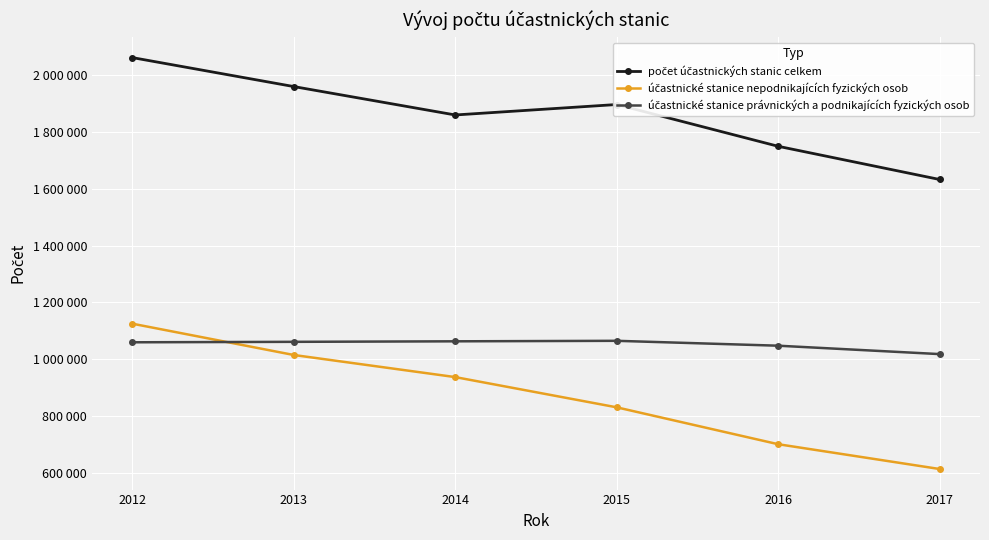

True or false: počet účastnických stanic celkem and účastnické stanice právnických a podnikajících fyzických osob intersect in this chart.

False